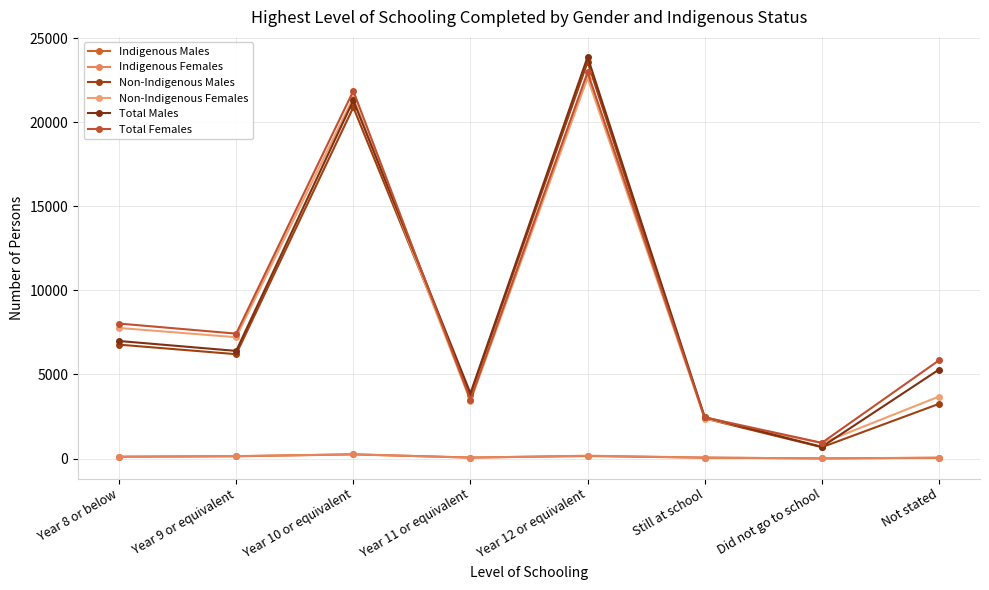

How many categories are shown in the chart?

8